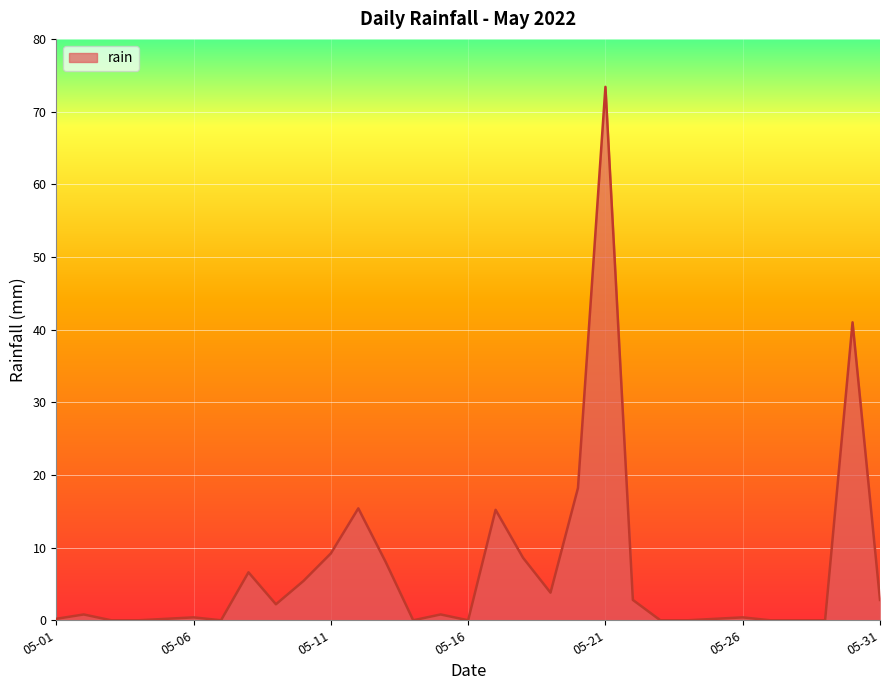

True or false: the data has more than 0 interior local peaks.

True